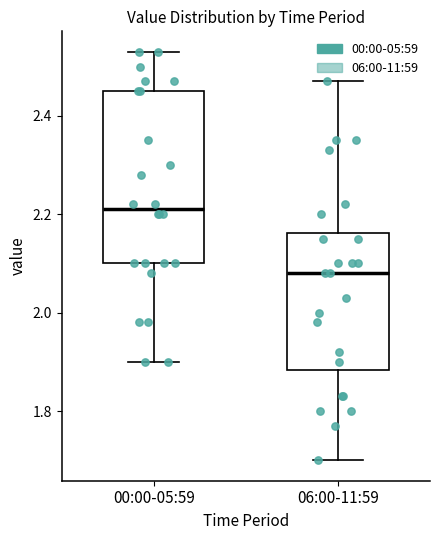

Which box is the tallest, from its lower edge to its upper edge?

00:00-05:59